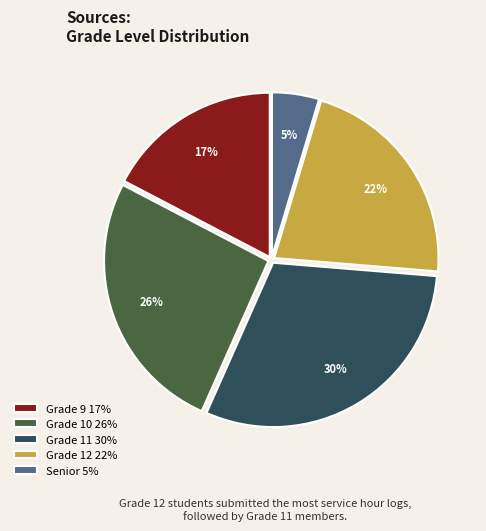

To the nearest percent, what is the average slice percentage?

20%